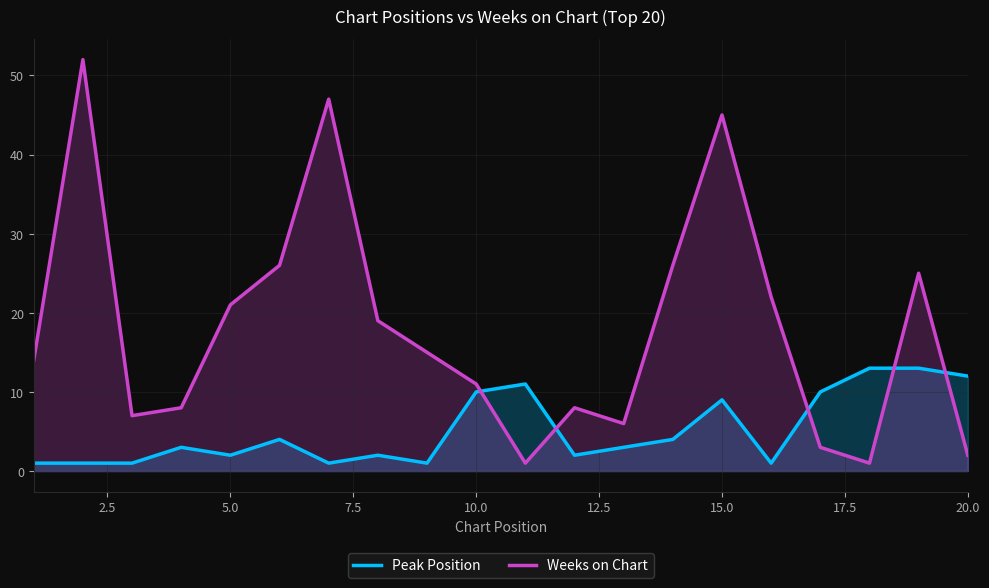

How many interior local peaks does the Peak Position series have?

5